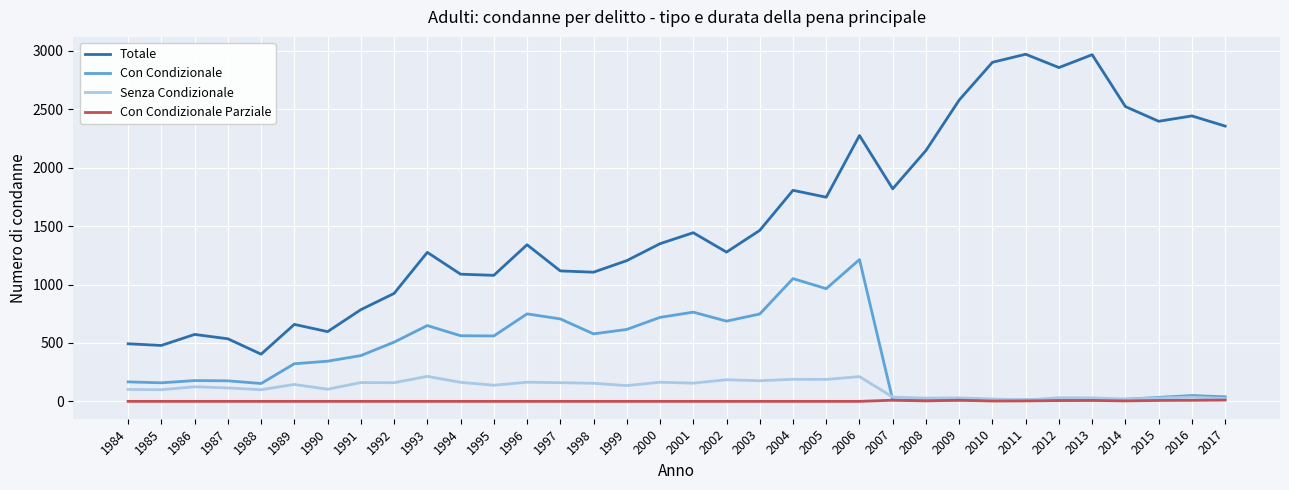

True or false: Con Condizionale Parziale and Totale cross at least once.

False